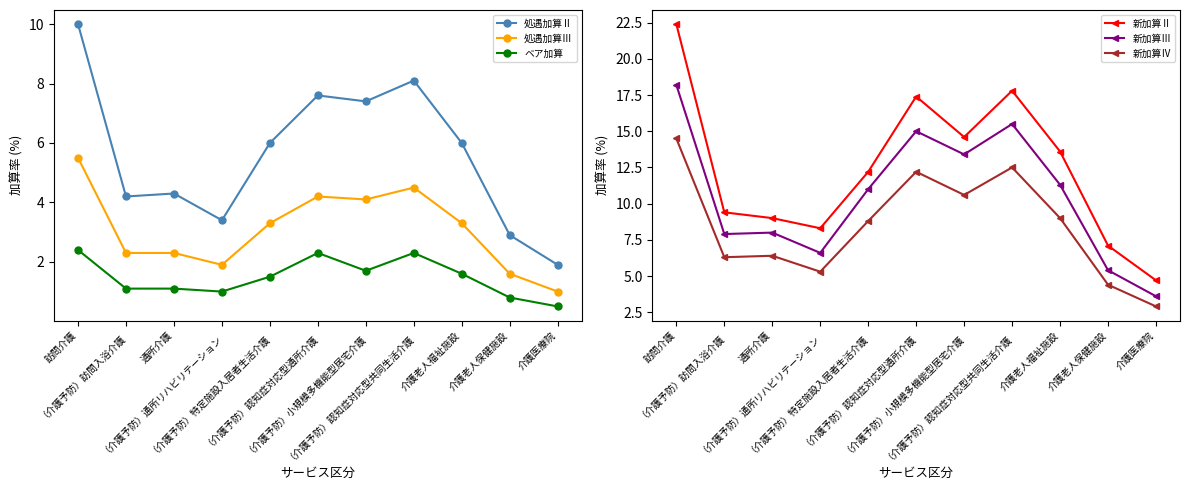

Reading right to left, what are all the values shown in this chart?

処遇加算Ⅱ: 1.9	2.9	6.0	8.1	7.4	7.6	6.0	3.4	4.3	4.2	10.0
処遇加算Ⅲ: 1.0	1.6	3.3	4.5	4.1	4.2	3.3	1.9	2.3	2.3	5.5
ベア加算: 0.5	0.8	1.6	2.3	1.7	2.3	1.5	1.0	1.1	1.1	2.4
新加算Ⅱ: 4.7	7.1	13.6	17.8	14.6	17.4	12.2	8.3	9.0	9.4	22.4
新加算Ⅲ: 3.6	5.4	11.3	15.5	13.4	15.0	11.0	6.6	8.0	7.9	18.2
新加算Ⅳ: 2.9	4.4	9.0	12.5	10.6	12.2	8.8	5.3	6.4	6.3	14.5